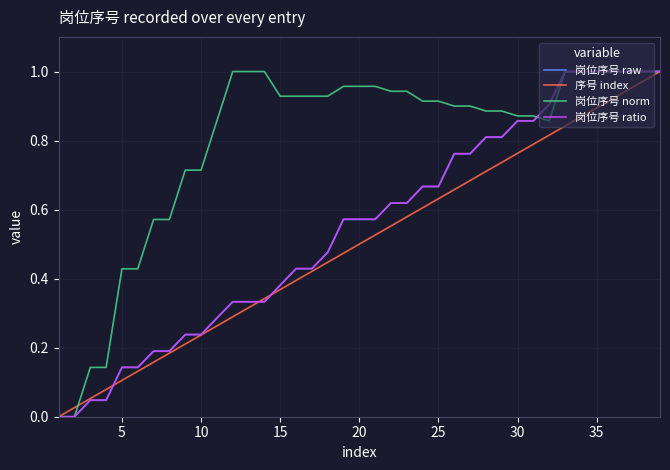

Which series has the largest total across all categories?

岗位序号 norm